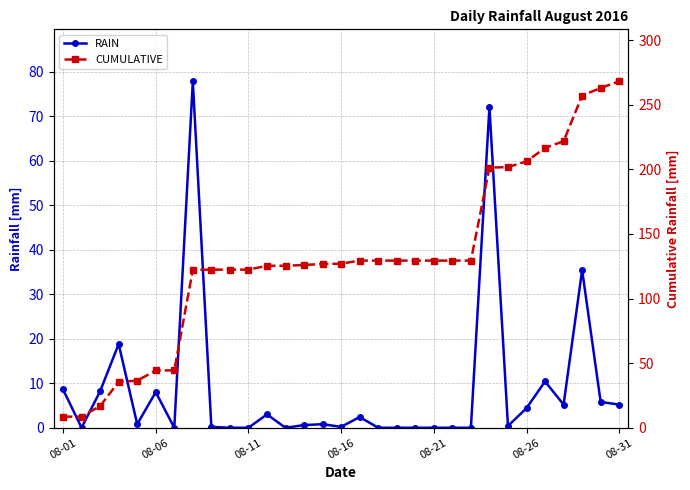

What is the value of the RAIN point at the 16th from the left?

0.2